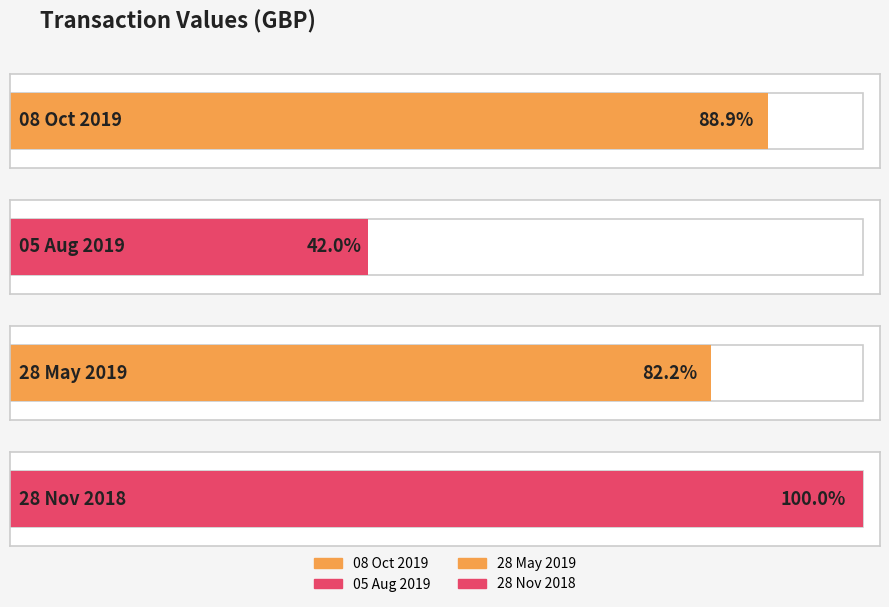

List the labels in order of value, largest first.

28 Nov 2018, 08 Oct 2019, 28 May 2019, 05 Aug 2019